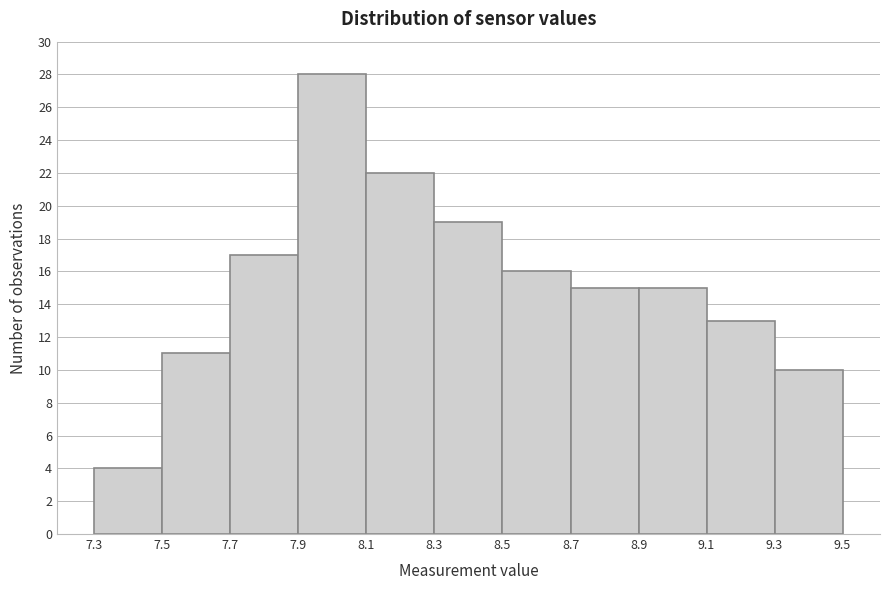

How tall is the bar that spans 7.5 to 7.7 on the x-axis? The values are not printed on the chart, so give them approximately, as read against the axis.

11